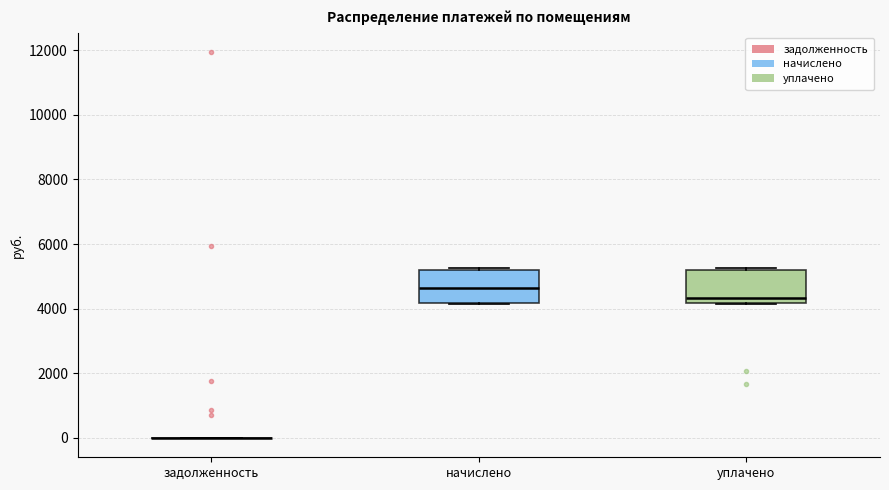

Reading left to right, transcribe this box plot: for each box, give where its median line is, the range the box spans, and where its two whiskers end, as read against the y-axis. The values are not printed on the chart, so give them approximately, as read against the axis.

задолженность: box collapsed to a line at 0, whiskers 0 to 0
начислено: median 4600, box 4200 to 5200, whiskers 4200 to 5200
уплачено: median 4400, box 4200 to 5200, whiskers 4200 to 5200